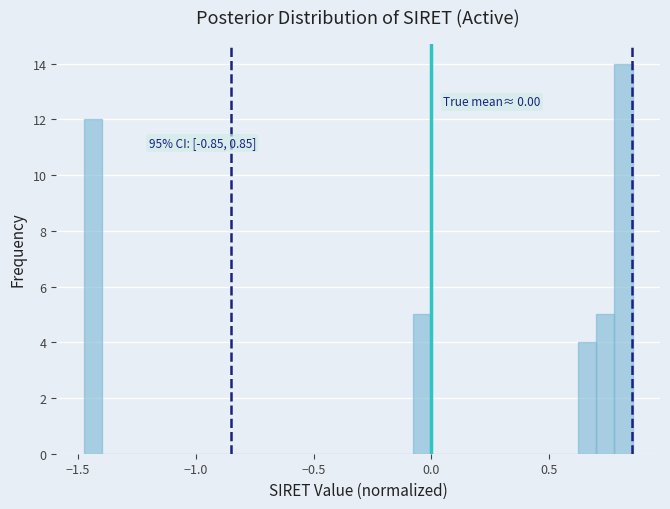

Around what value on the x-axis is the tallest bar? Give the approximate position of its centre, as read against the axis.

0.80